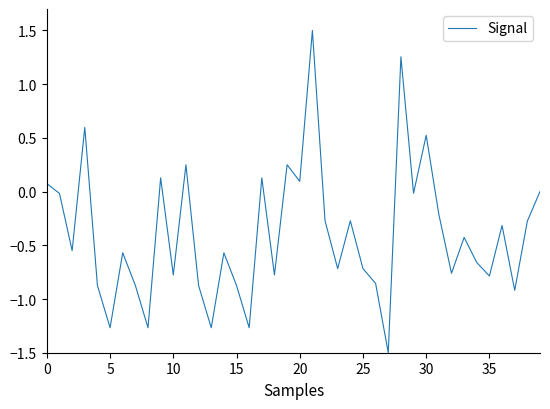

What is the smallest value displayed?

-1.5